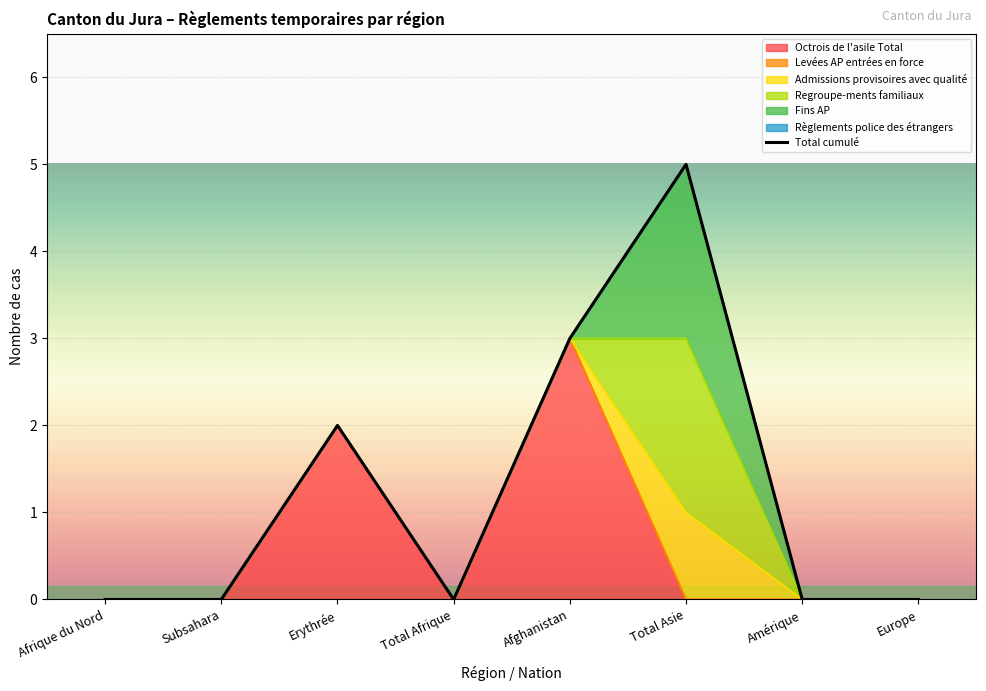

How many lines are shown in the chart?

1